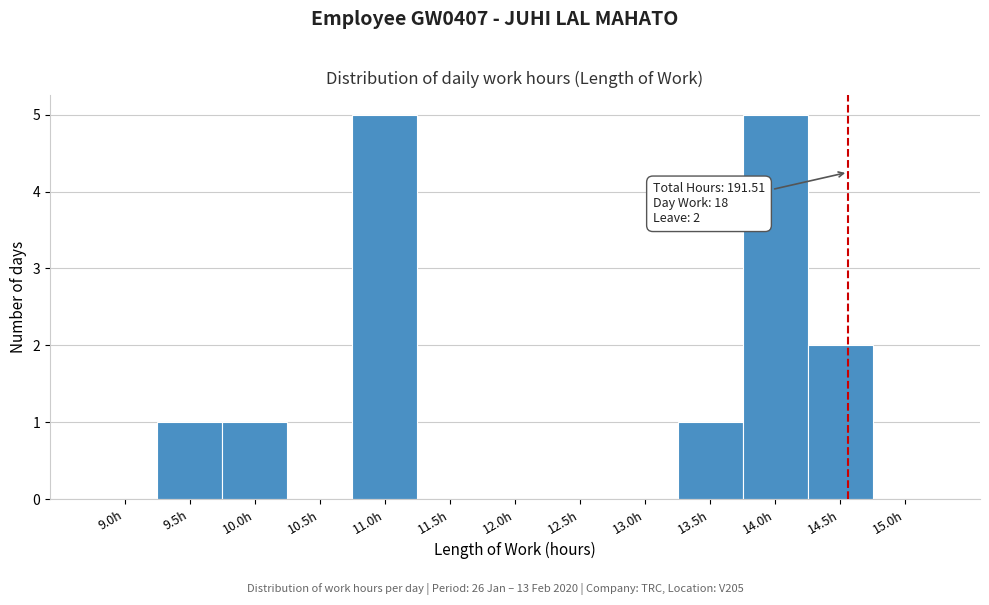

Reading right to left, transcribe all the data shown in this chart.

15.0h=0	14.5h=2	14.0h=5	13.5h=1	13.0h=0	12.5h=0	12.0h=0	11.5h=0	11.0h=5	10.5h=0	10.0h=1	9.5h=1	9.0h=0